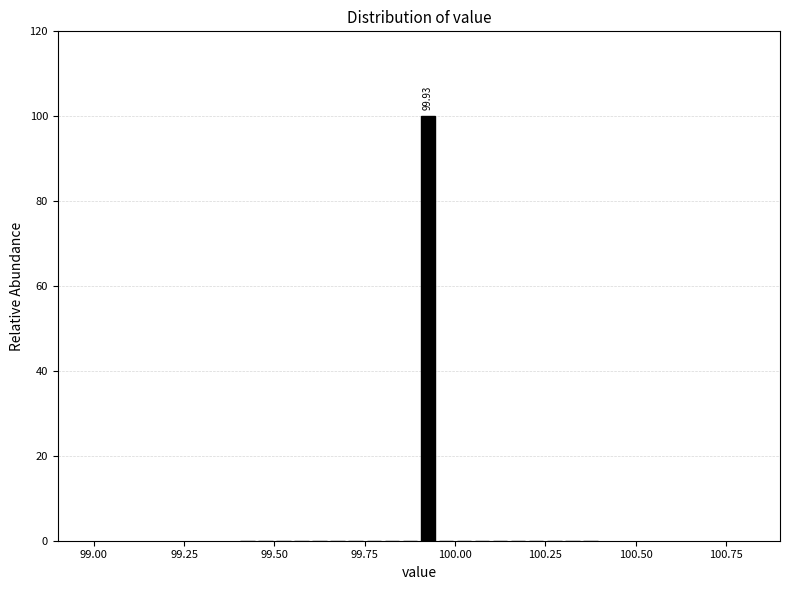

Read against the x-axis, roughly where is the centre of the tallest bar?

99.95